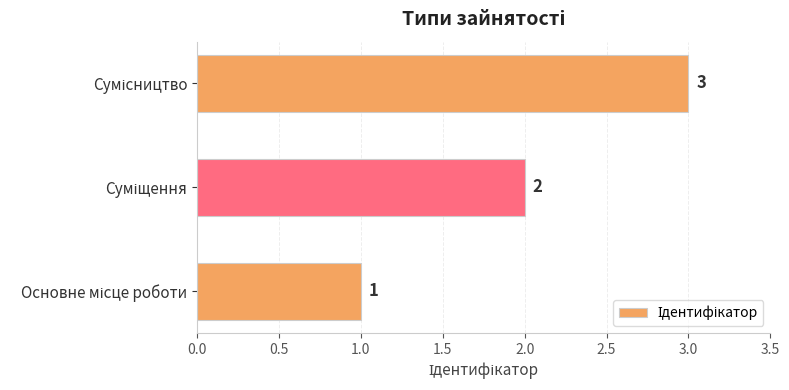

What is the maximum value shown in the chart?

3